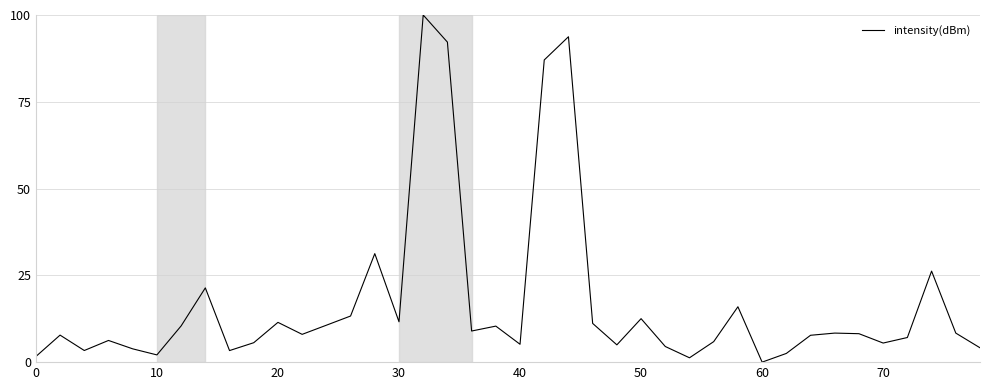

What is the greatest value displayed?

100.0